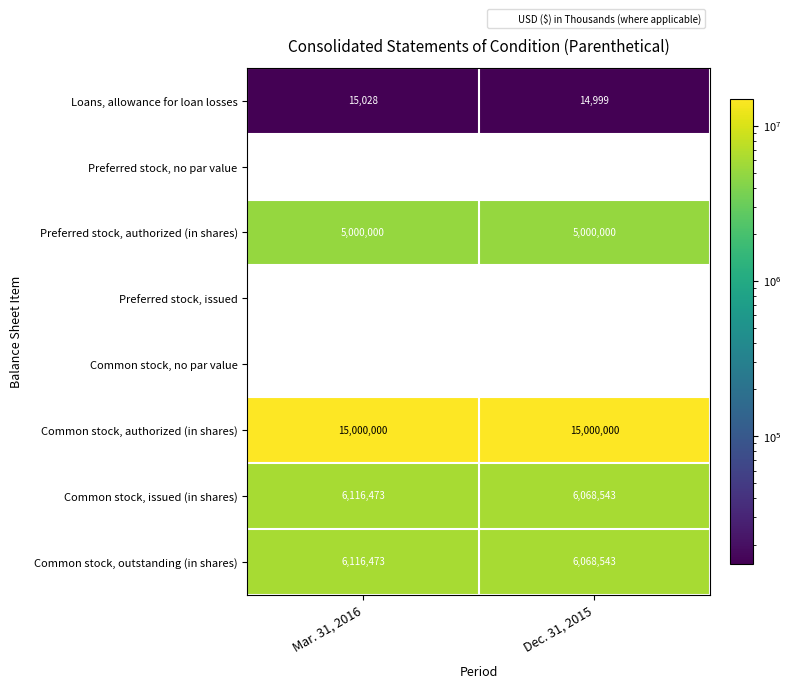

Is it true that Common stock, no par value equals 0 at Mar. 31, 2016?

True